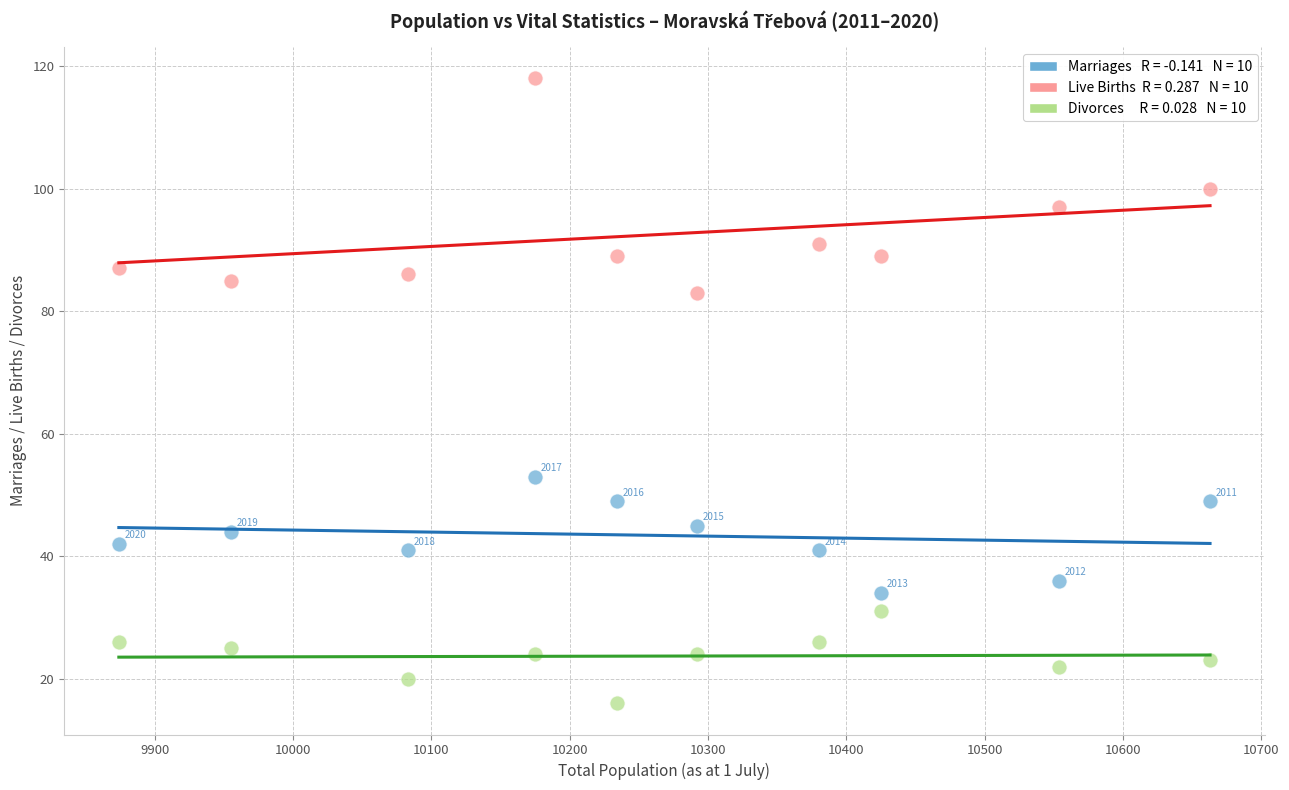

Across all data points, what is the range of Y values (max minus min)?

102